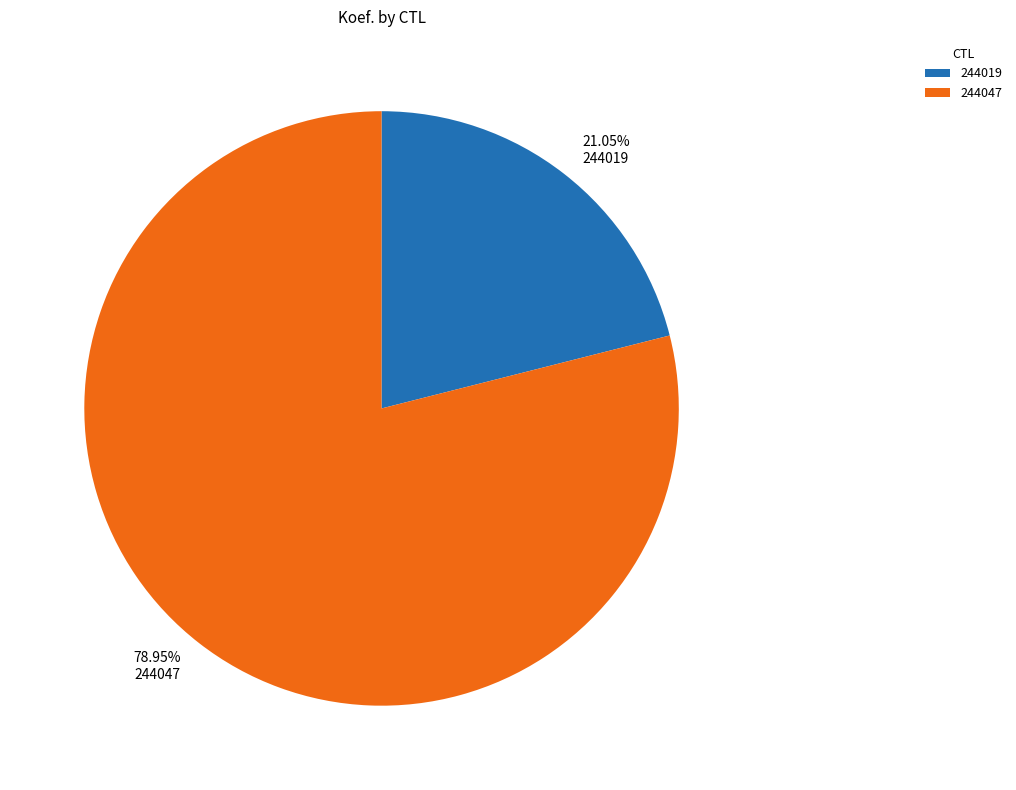

Which has a higher value, 244047 or 244019?

244047